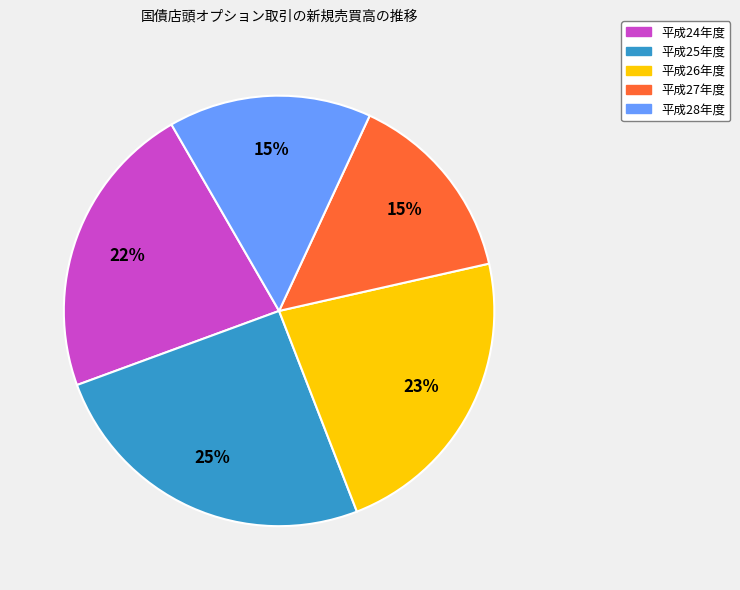

How many segments does this pie chart have?

5